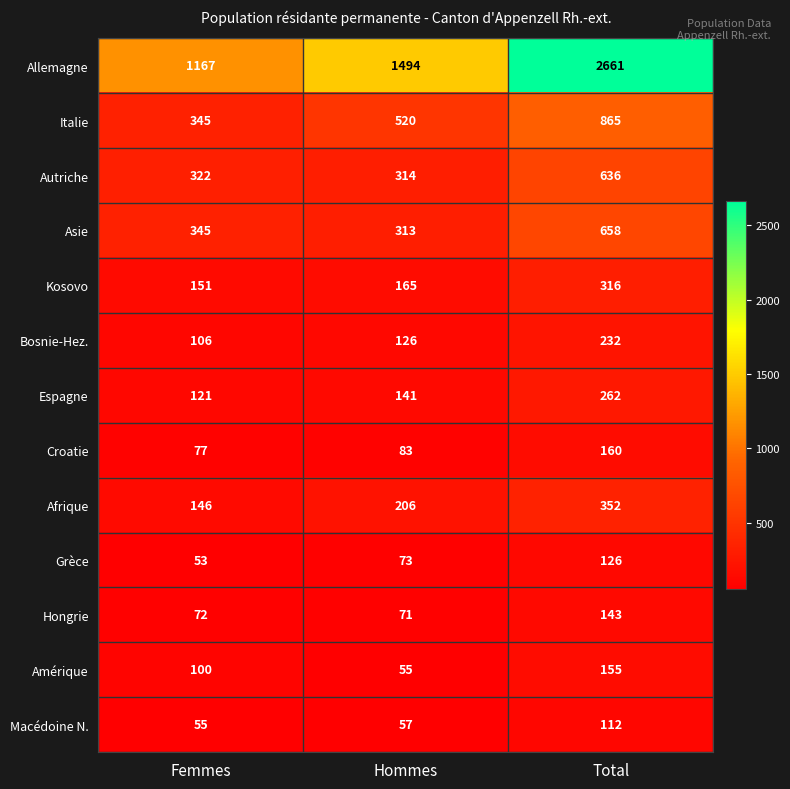

How many Allemagne values are between 1167 and 2661?

3